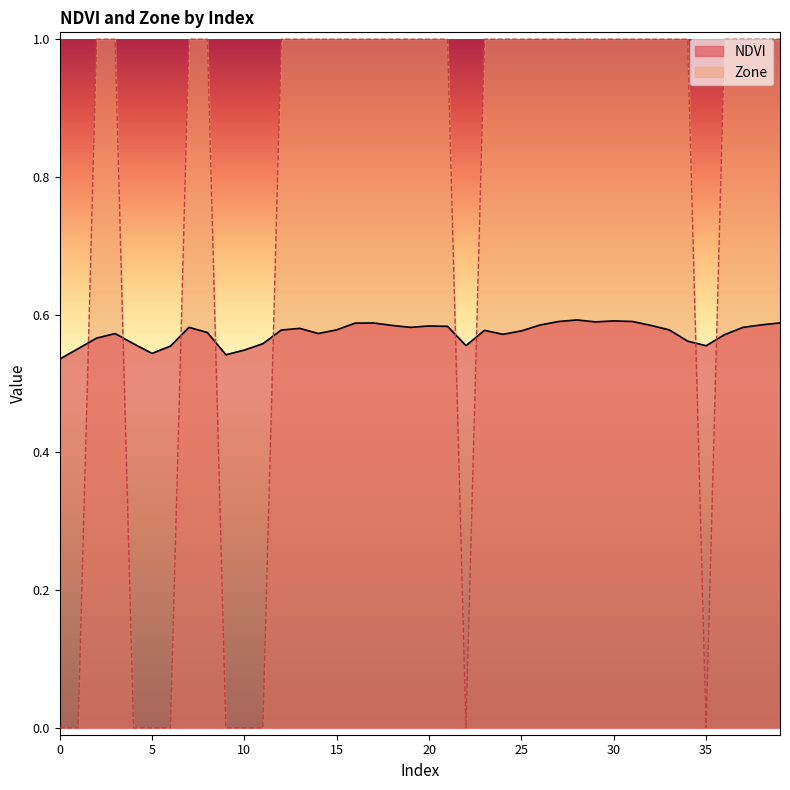

Reading left to right, what are all the values shown in this chart?

NDVI: 0=0.5	1=0.6	2=0.6	3=0.6	4=0.6	5=0.5	6=0.6	7=0.6	8=0.6	9=0.5	10=0.5	11=0.6	12=0.6	13=0.6	14=0.6	15=0.6	16=0.6	17=0.6	18=0.6	19=0.6	20=0.6	21=0.6	22=0.6	23=0.6	24=0.6	25=0.6	26=0.6	27=0.6	28=0.6	29=0.6	30=0.6	31=0.6	32=0.6	33=0.6	34=0.6	35=0.6	36=0.6	37=0.6	38=0.6	39=0.6
Zone: 0=0.0	1=0.0	2=1.0	3=1.0	4=0.0	5=0.0	6=0.0	7=1.0	8=1.0	9=0.0	10=0.0	11=0.0	12=1.0	13=1.0	14=1.0	15=1.0	16=1.0	17=1.0	18=1.0	19=1.0	20=1.0	21=1.0	22=0.0	23=1.0	24=1.0	25=1.0	26=1.0	27=1.0	28=1.0	29=1.0	30=1.0	31=1.0	32=1.0	33=1.0	34=1.0	35=0.0	36=1.0	37=1.0	38=1.0	39=1.0